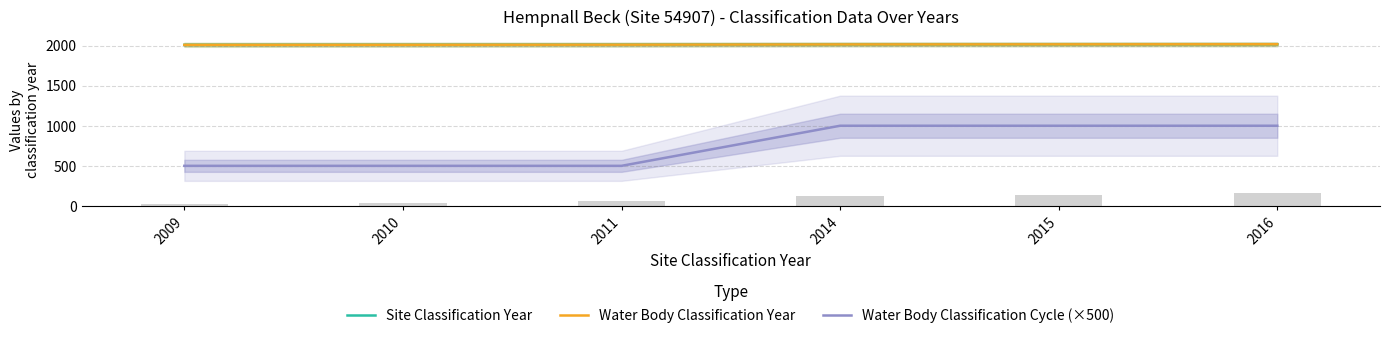

What are all the series names shown in the legend?

Site Classification Year, Water Body Classification Year, Water Body Classification Cycle (×500)